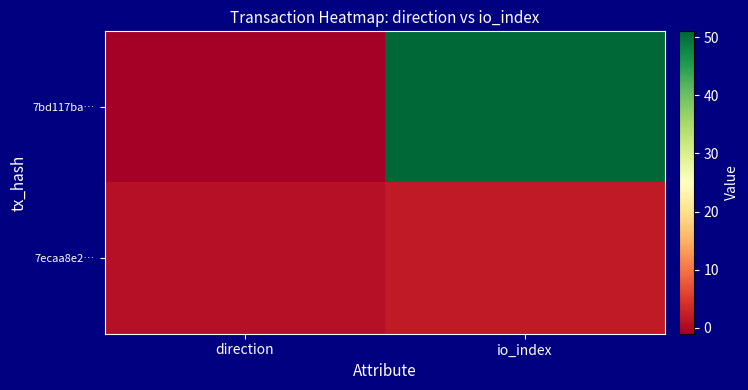

Reading right to left, extract all data points from this chart.

7bd117ba…: io_index=51	direction=-1
7ecaa8e2…: io_index=2	direction=1